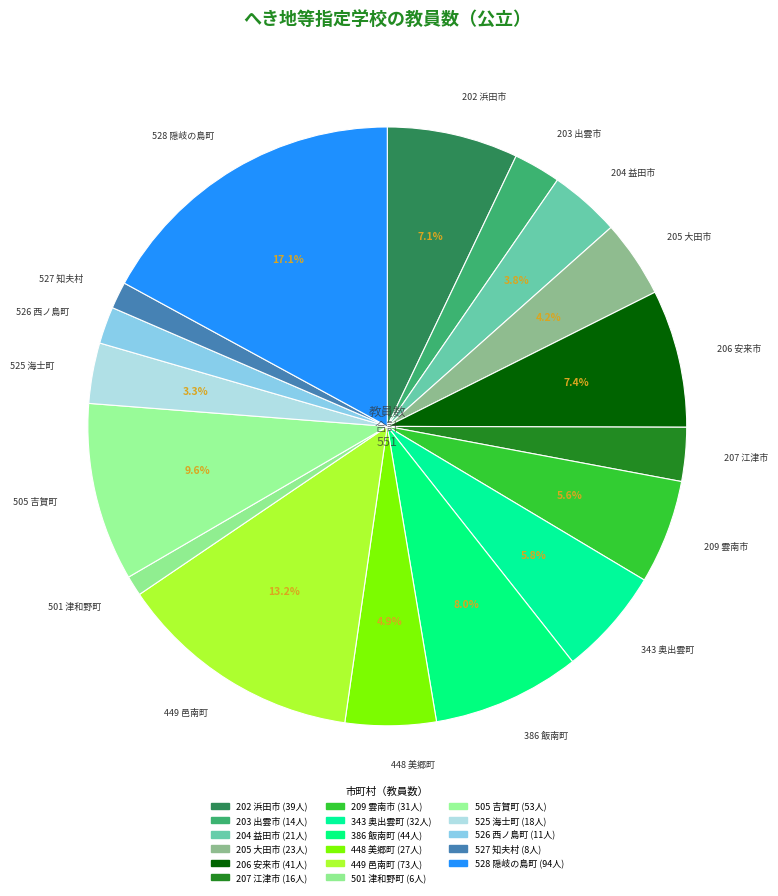

Count the number of slices in the pie.

17